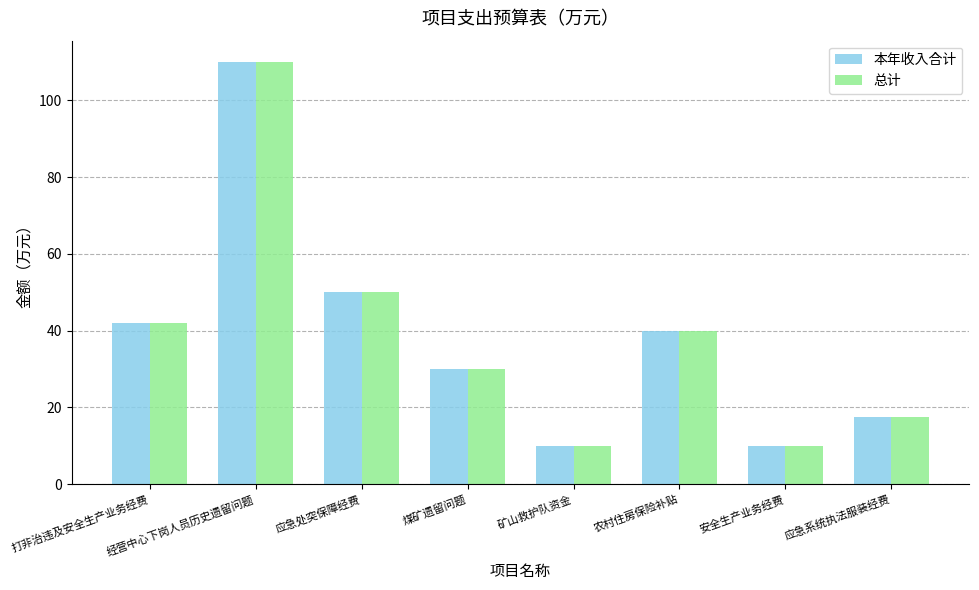

Reading left to right, extract all data points from this chart.

本年收入合计: 打非治违及安全生产业务经费=42.0	经营中心下岗人员历史遗留问题=110.0	应急处突保障经费=50.0	煤矿遗留问题=30.0	矿山救护队资金=10.0	农村住房保险补贴=40.0	安全生产业务经费=10.0	应急系统执法服装经费=17.5
总计: 打非治违及安全生产业务经费=42.0	经营中心下岗人员历史遗留问题=110.0	应急处突保障经费=50.0	煤矿遗留问题=30.0	矿山救护队资金=10.0	农村住房保险补贴=40.0	安全生产业务经费=10.0	应急系统执法服装经费=17.5